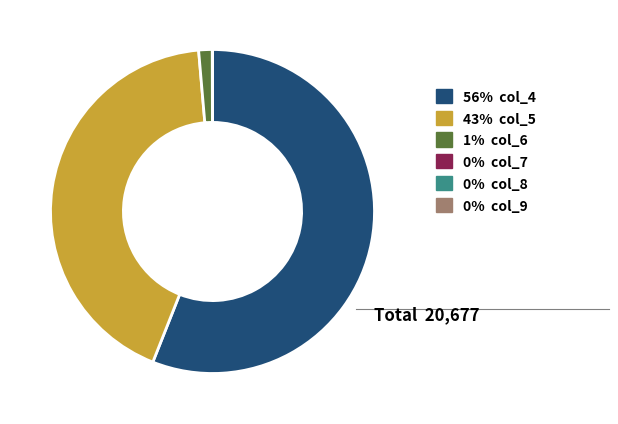

Is there any slice that represents more than half of the pie?

Yes